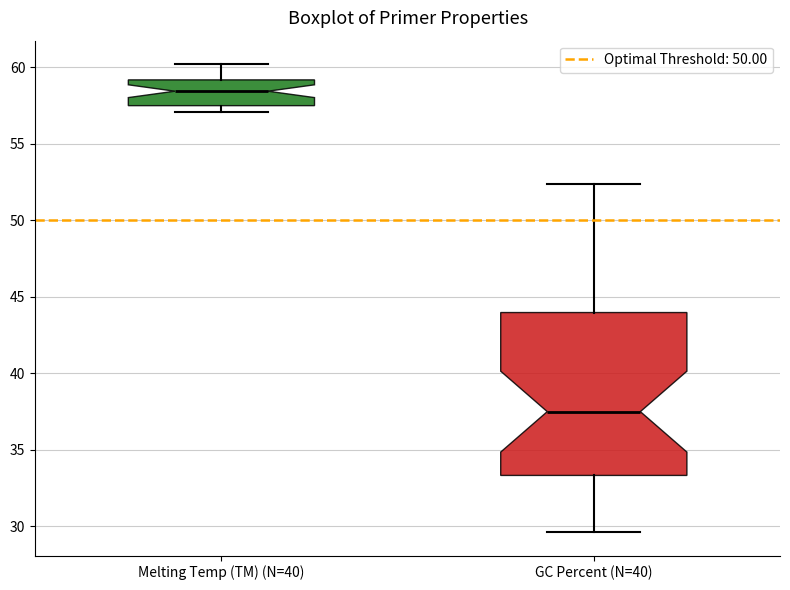

Comparing the boxes themselves (not the whiskers), which one is the tallest?

GC Percent (N=40)